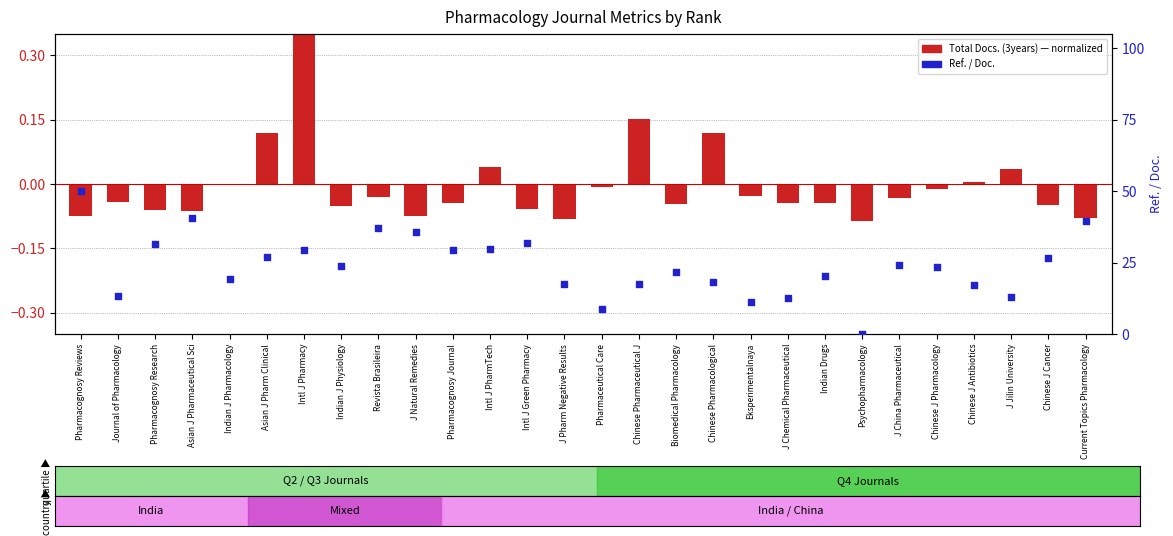

Which series has the largest Y range (max minus min)?

Ref. / Doc.